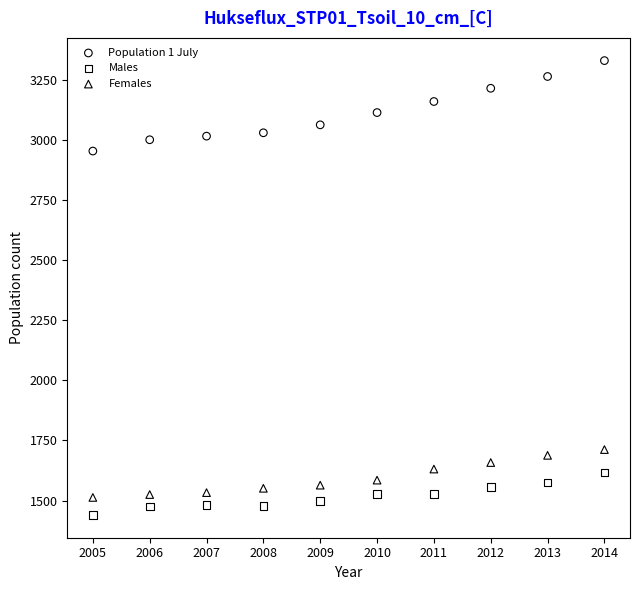

Across all data points, what is the range of X values (max minus min)?

9